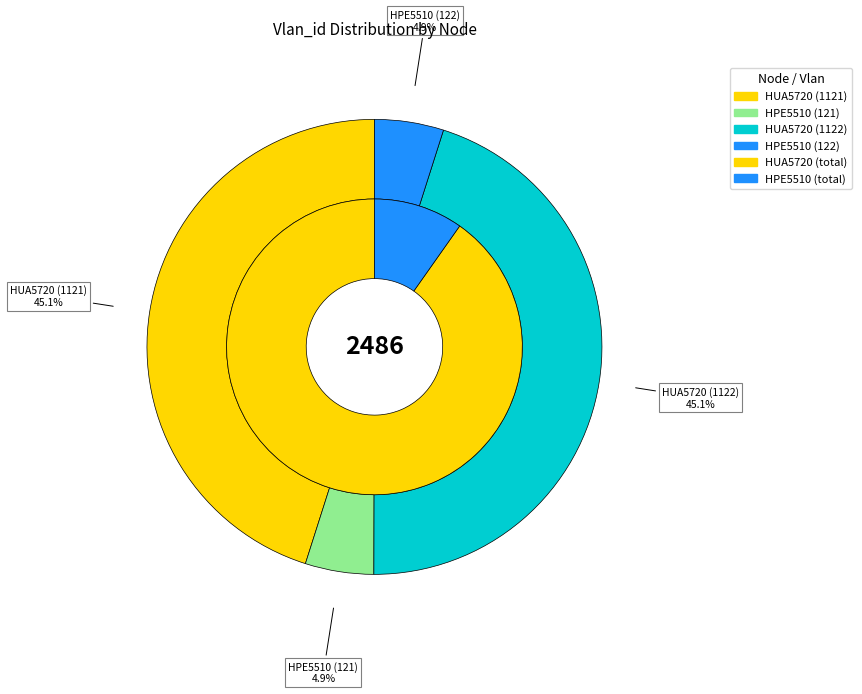

How many segments does this pie chart have?

4